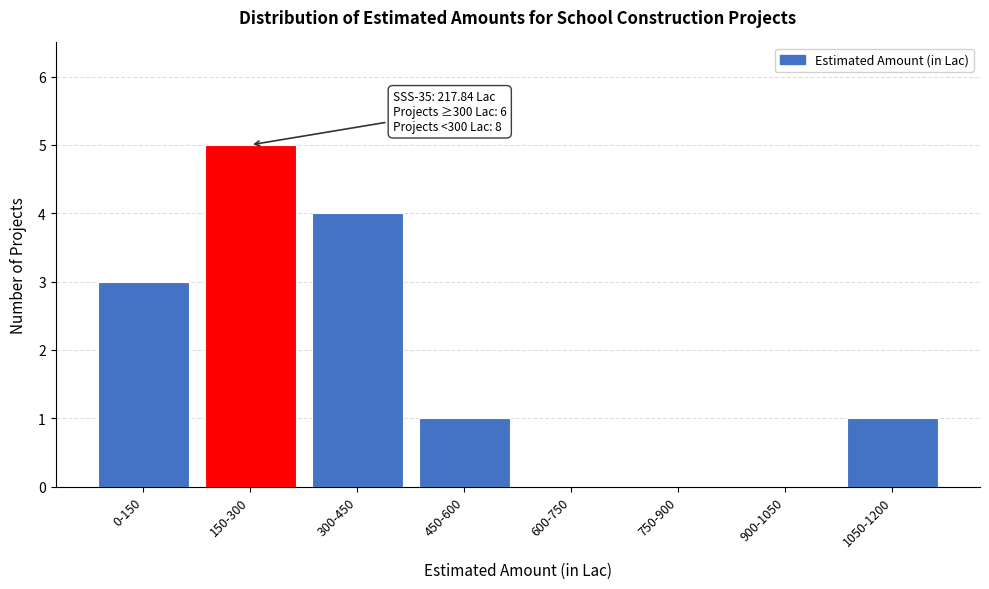

Reading left to right, extract all data points from this chart.

0-150=3	150-300=5	300-450=4	450-600=1	600-750=0	750-900=0	900-1050=0	1050-1200=1